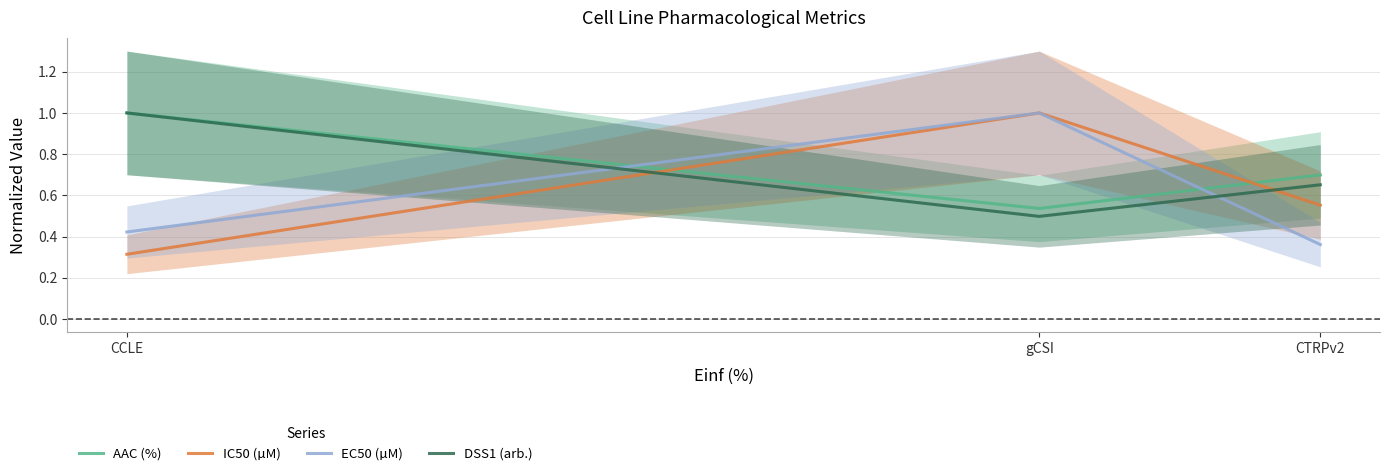

Which label corresponds to the largest value in the chart?

CCLE